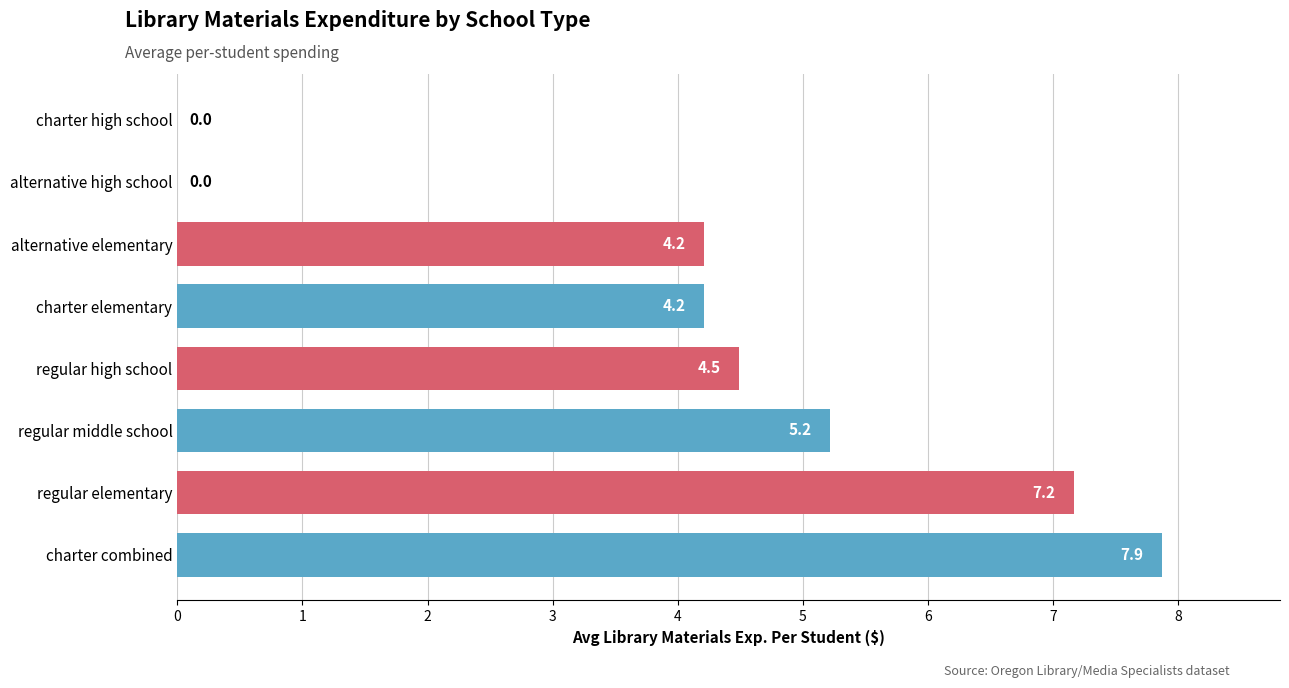

Are the bars grouped side by side (vs. stacked)?

No